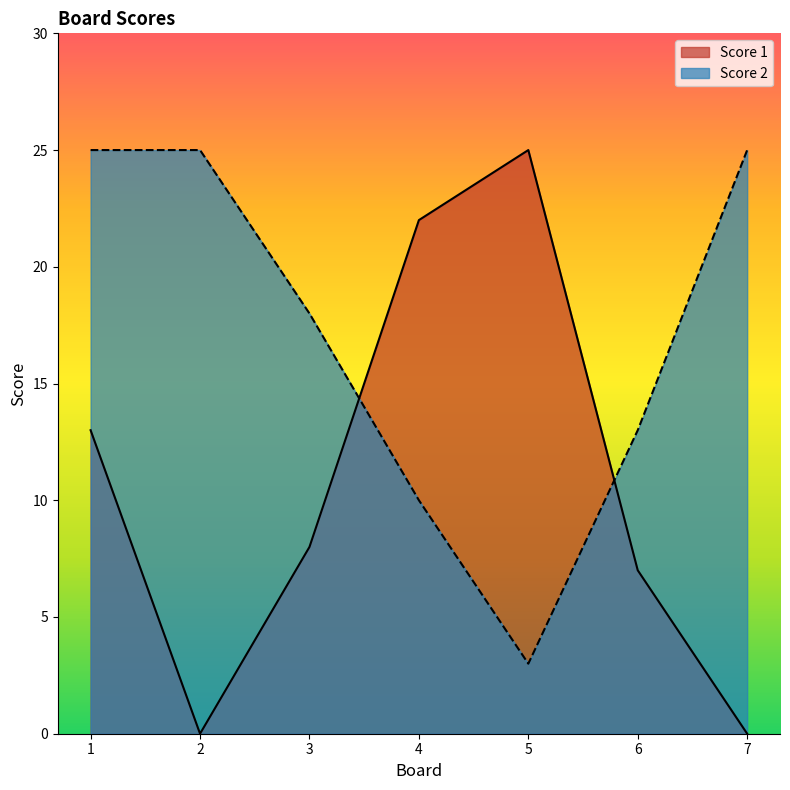

What is the difference between the second highest and minimum values in the Score 1 series?

22